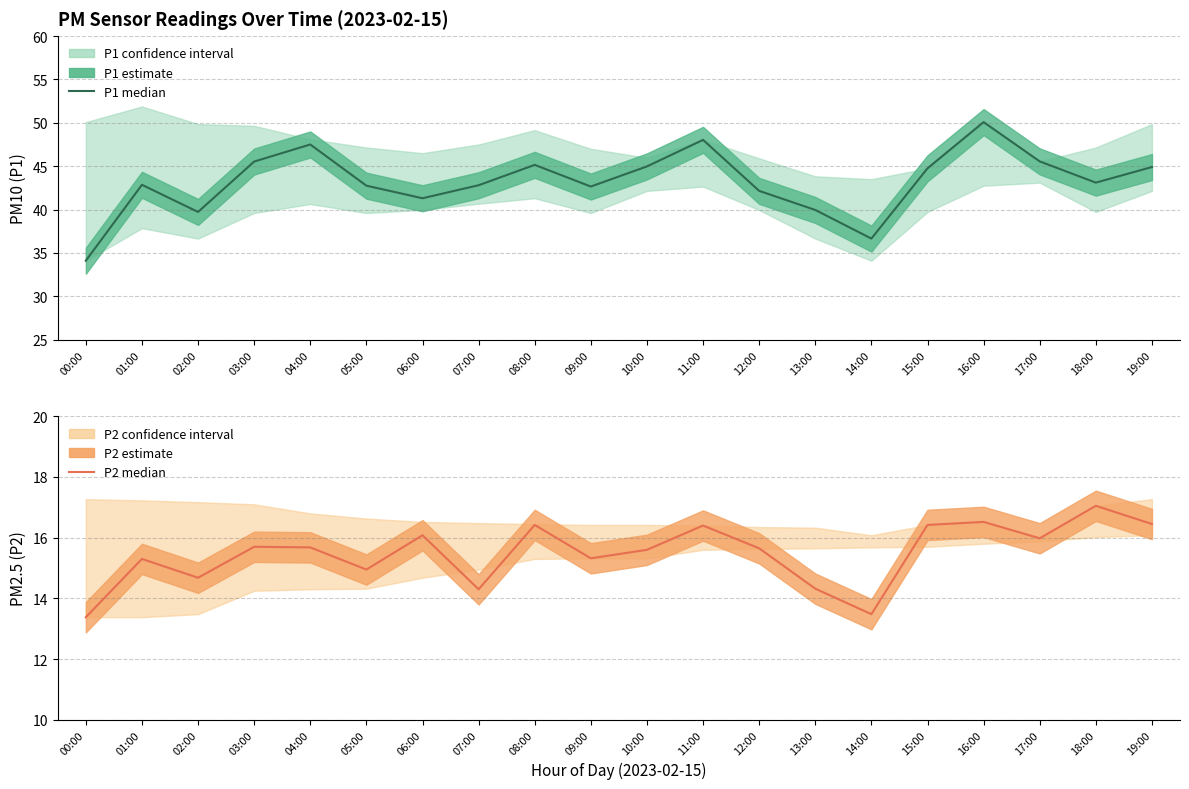

What is the value of the P1 estimate point at the 11th from the left?

45.0